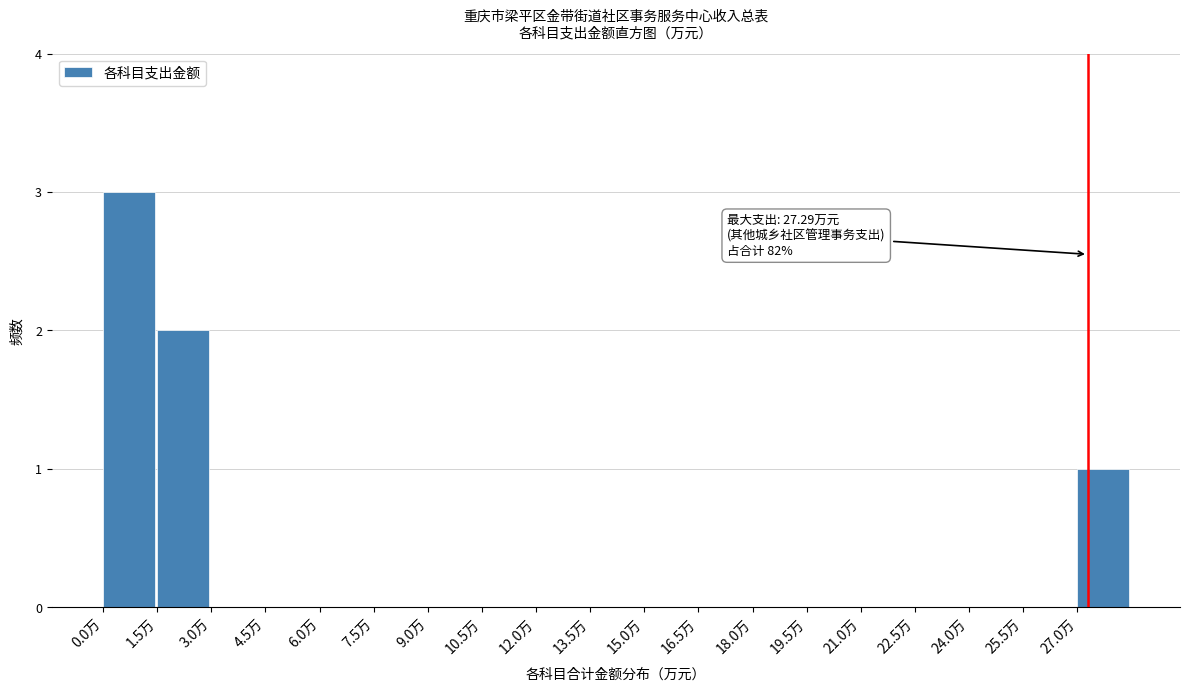

Over which range of the x-axis is the bar tallest?

0.0 to 1.5